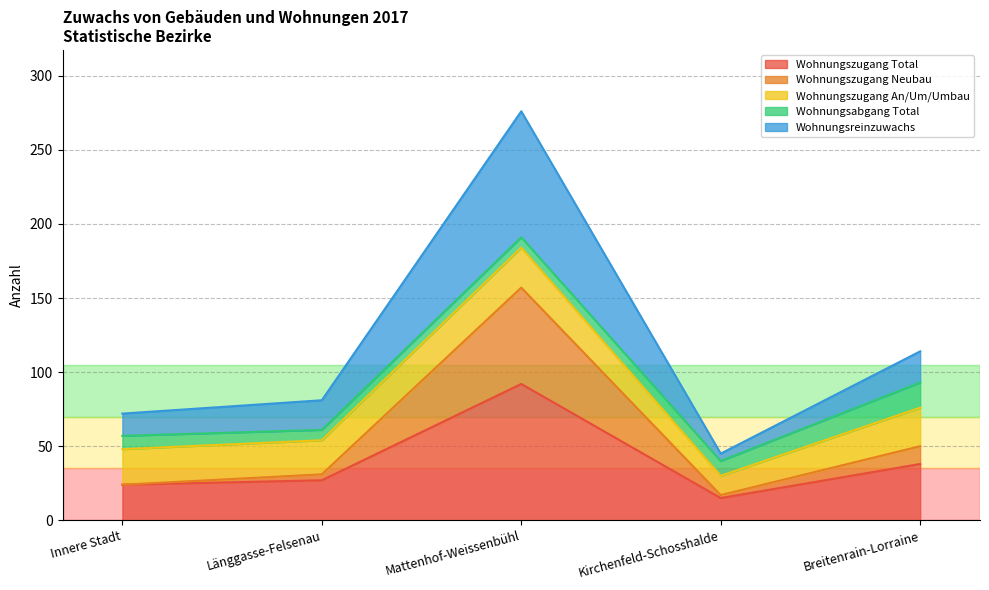

What is the minimum value for Wohnungszugang Neubau?

17